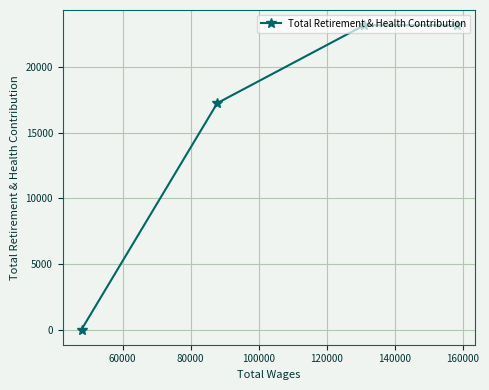

True or false: the data has more than 2 interior local peaks.

False